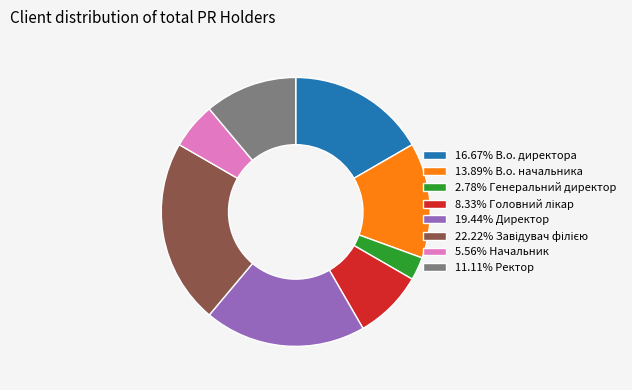

Is there any slice that represents more than half of the pie?

No